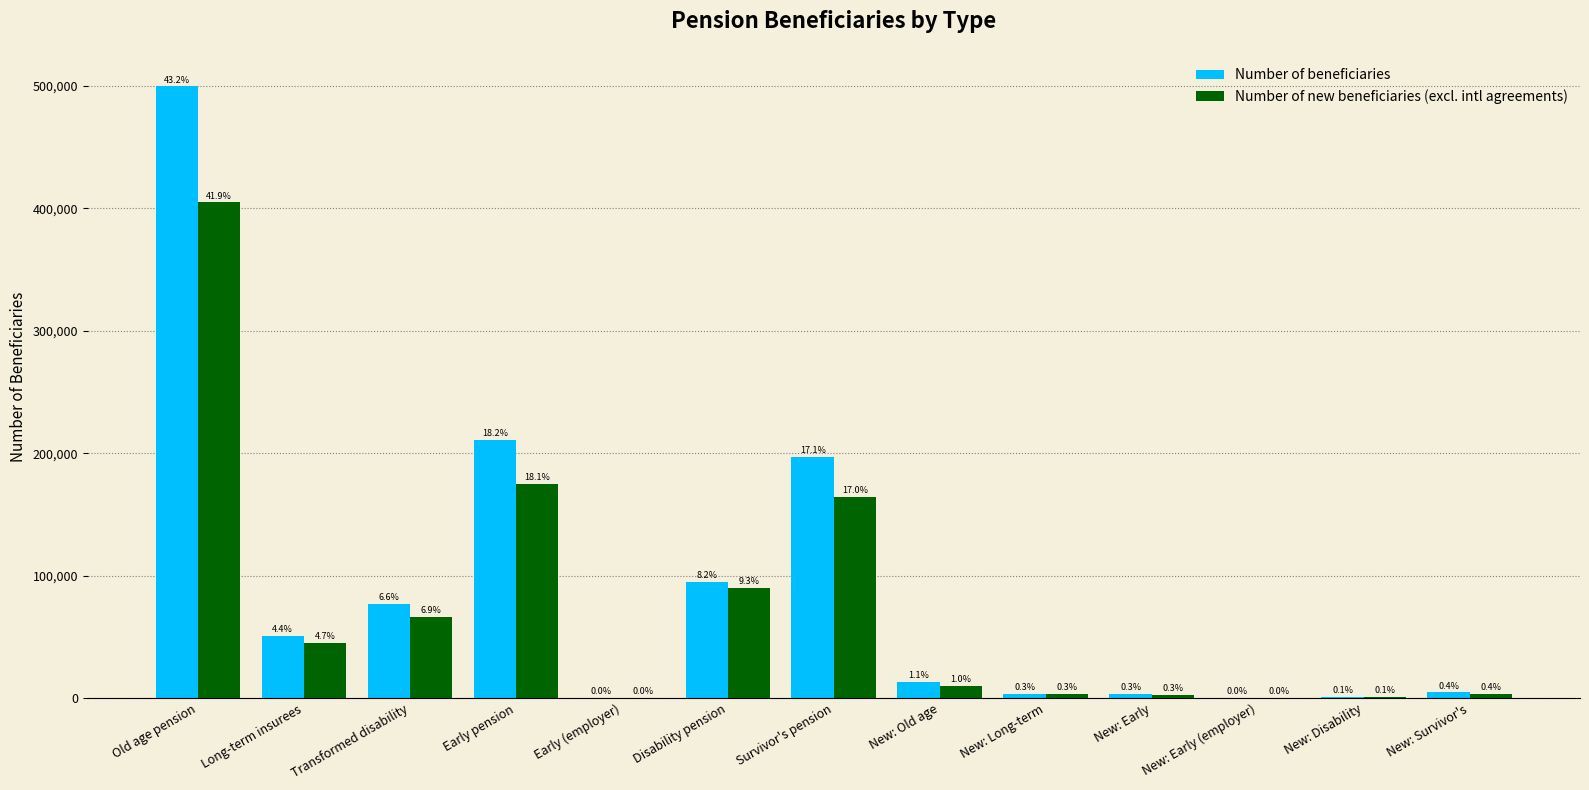

What are all the series names shown in the legend?

Number of beneficiaries, Number of new beneficiaries (excl. intl agreements)